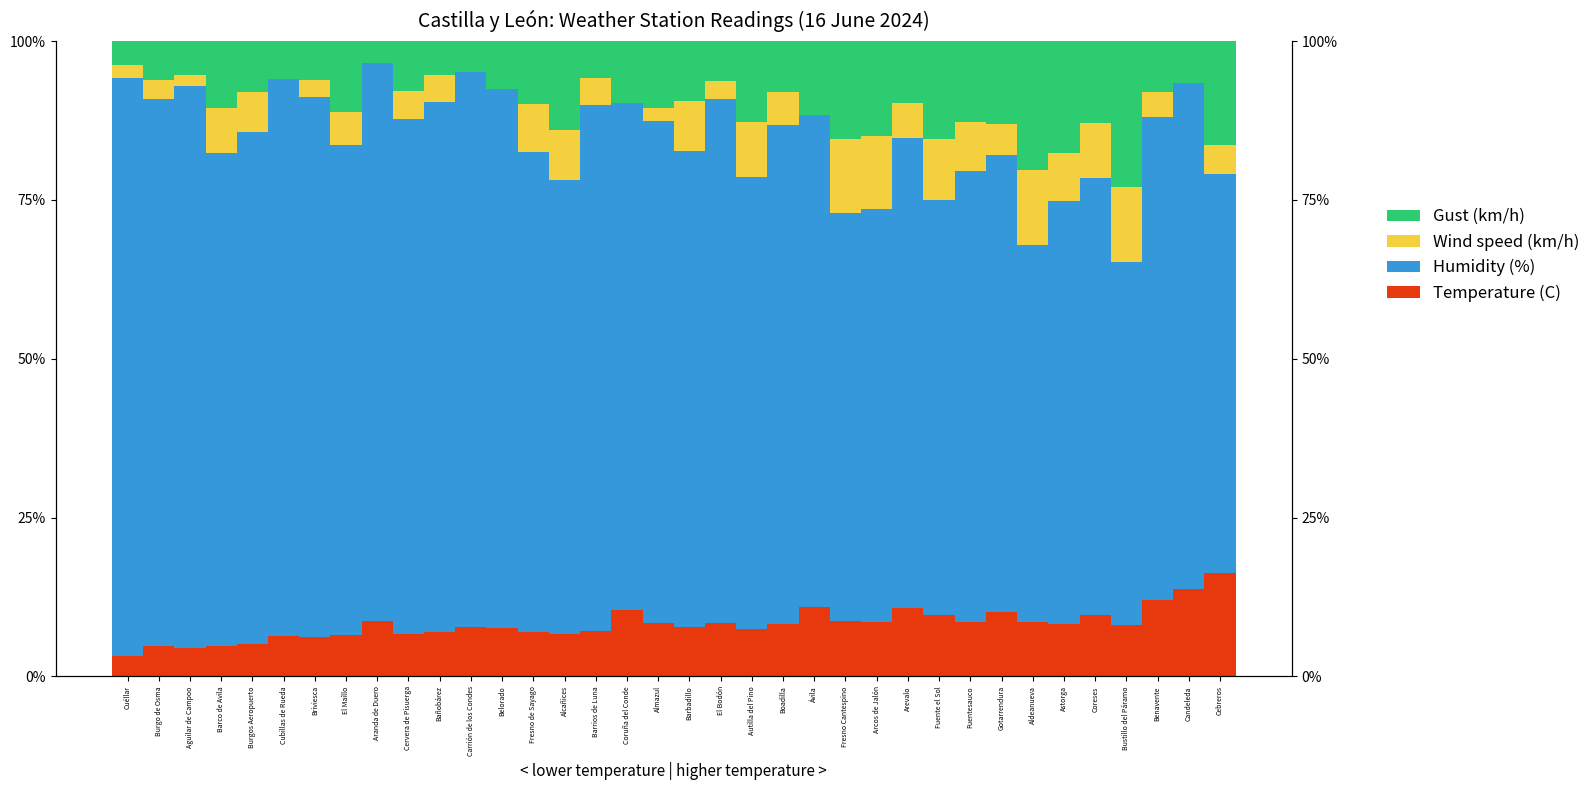

What are all the series names shown in the legend?

Temperature (C), Humidity (%), Wind speed (km/h), Gust (km/h)